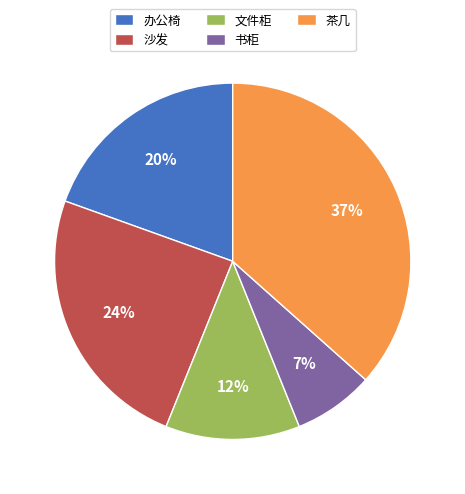

Count the number of slices in the pie.

5